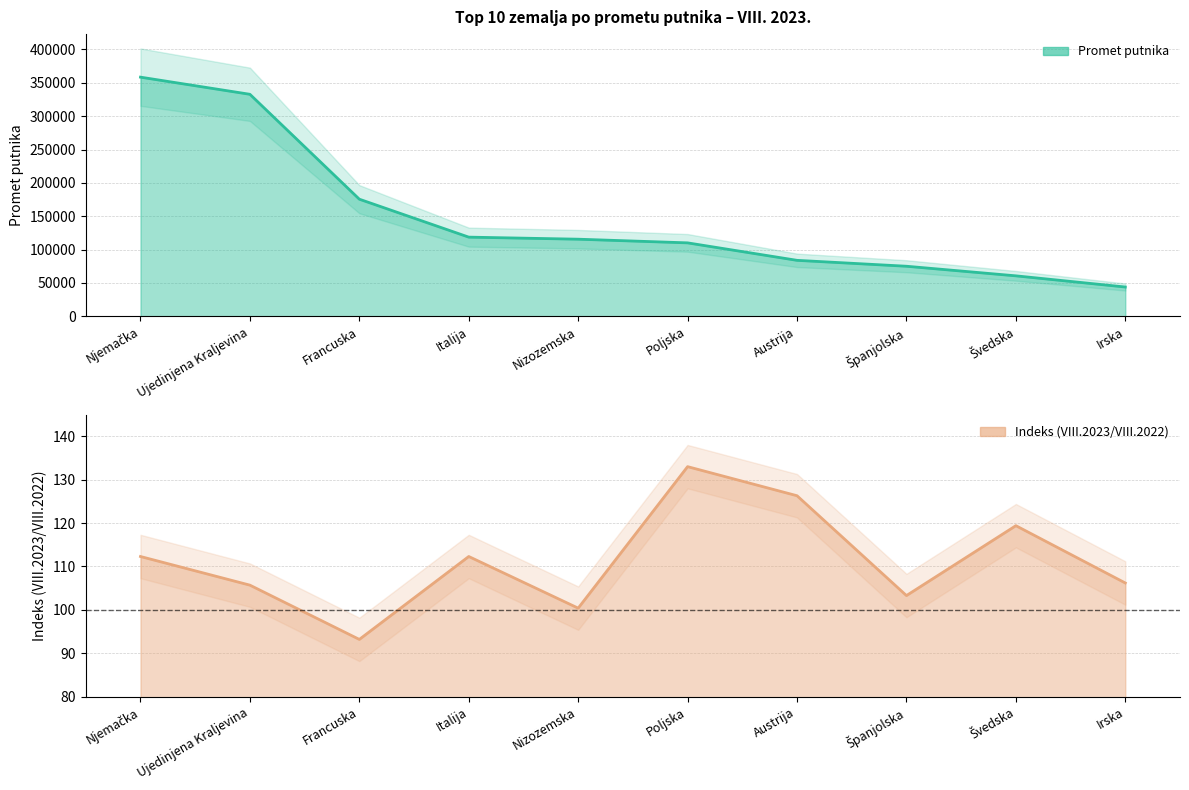

What is the difference between the highest and lowest values at Španjolska?

74894.7